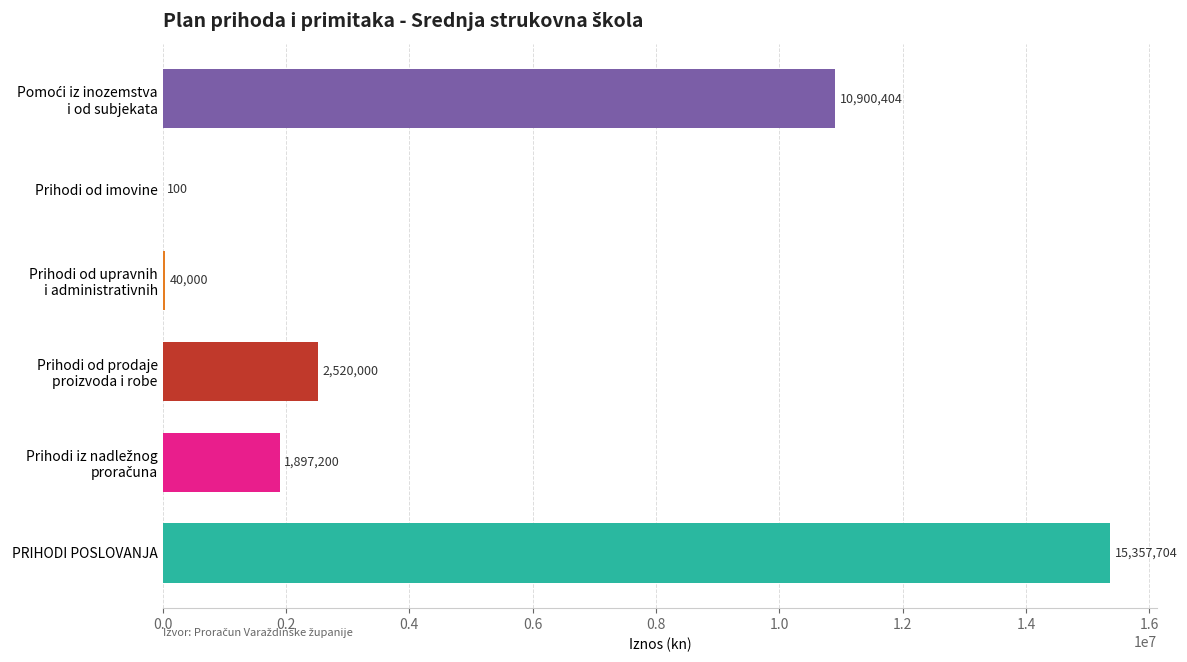

What is the sum of all values?

30715408